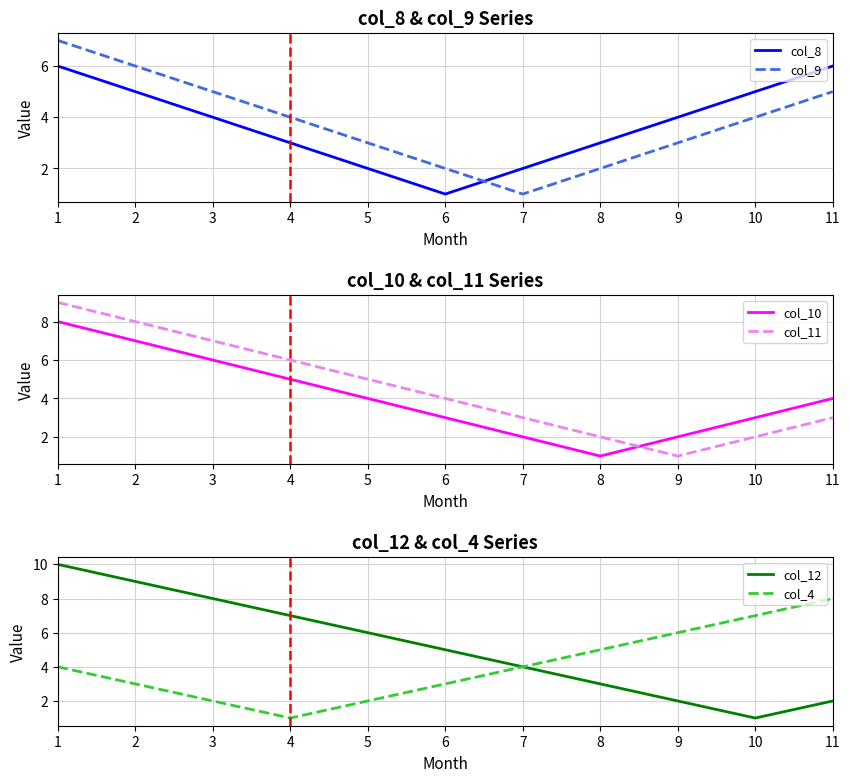

What is the difference between the second highest and second lowest values in the col_12 series?

7